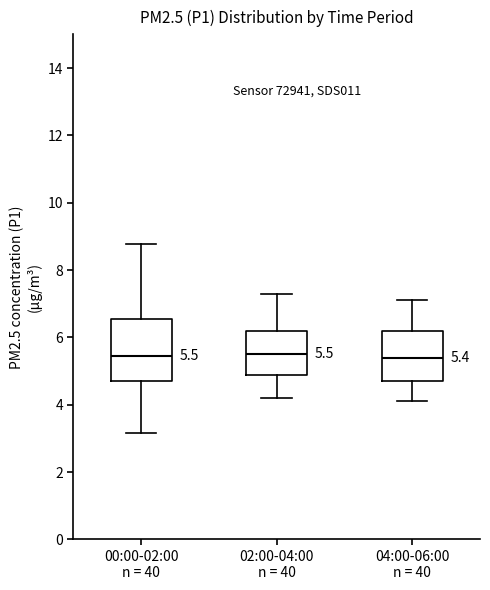

Comparing the boxes themselves (not the whiskers), which one is the tallest?

00:00-02:00 n = 40